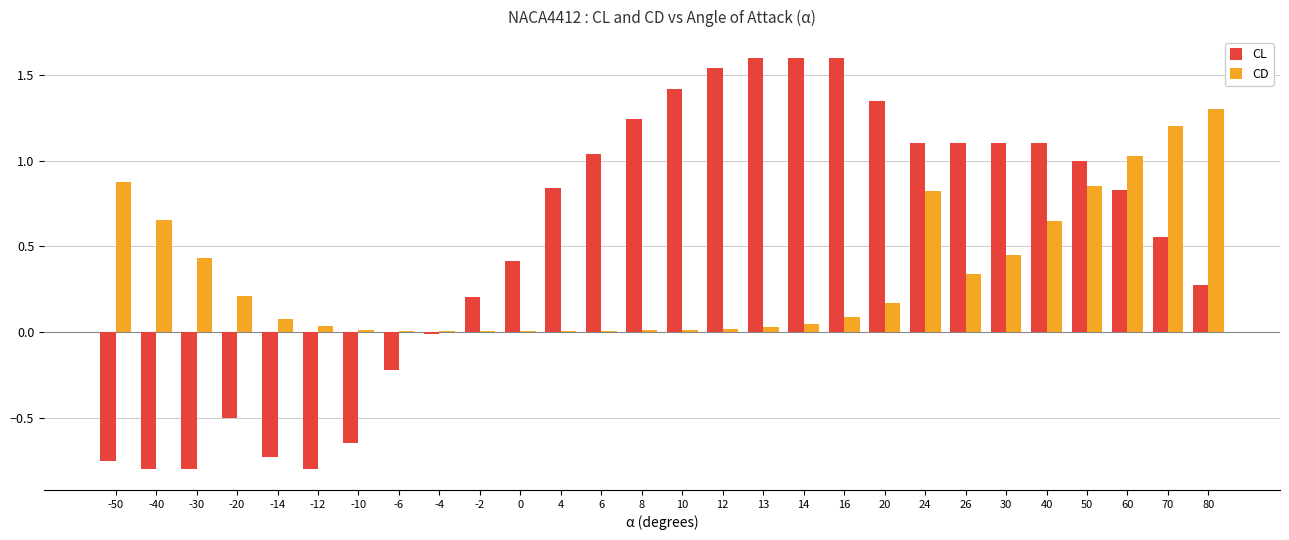

What is the maximum value shown in the chart?

1.6